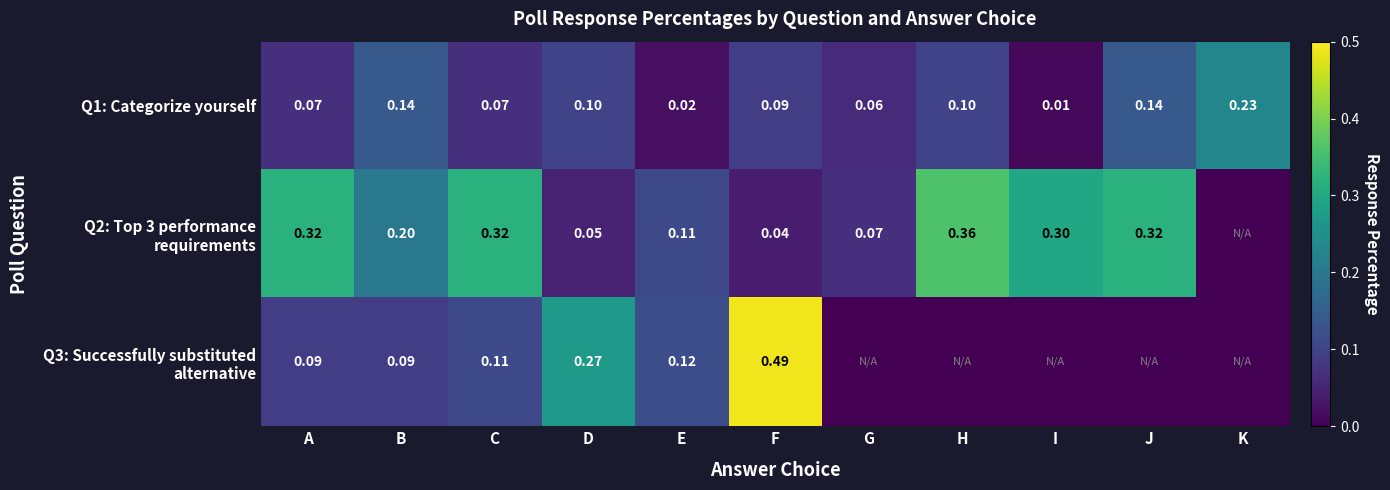

At which category is the sum across all series the highest?

F